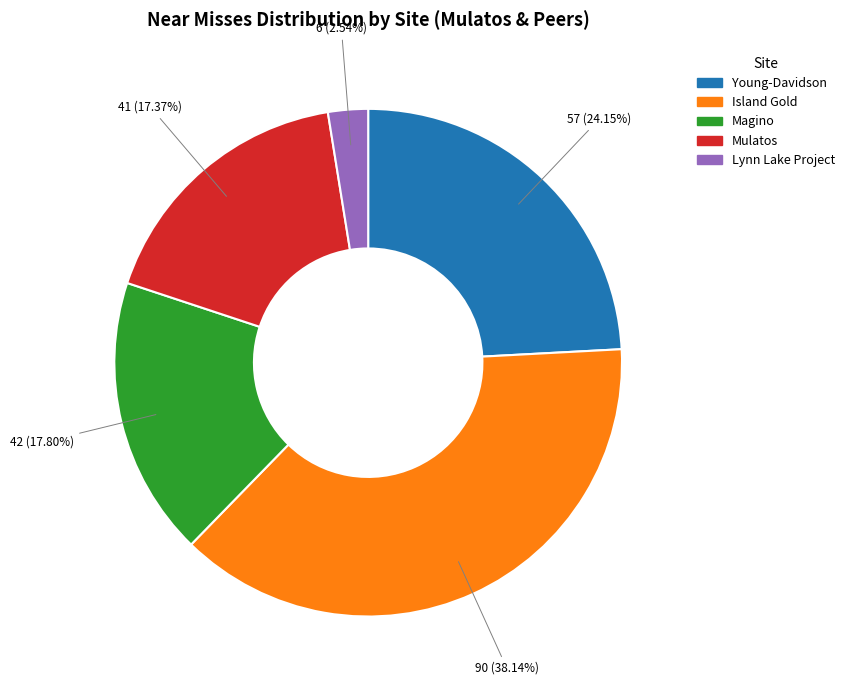

Does any single category account for the majority?

No